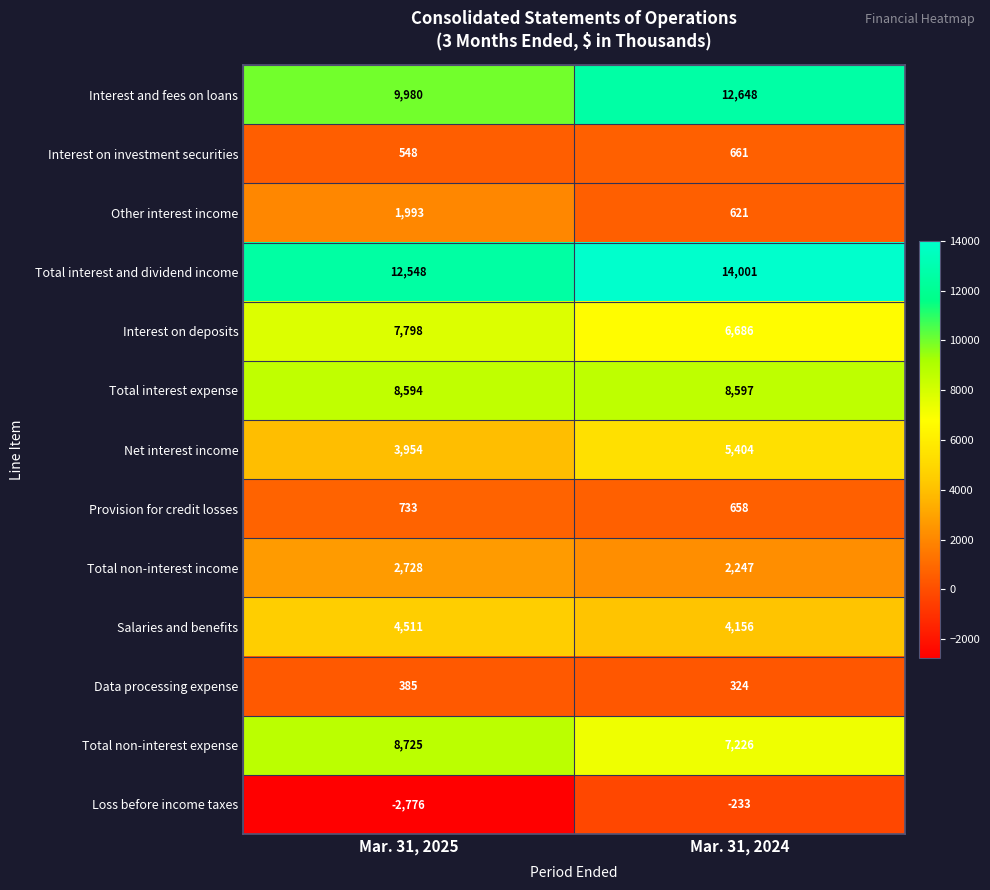

What value does the Provision for credit losses series have at Mar. 31, 2024?

658